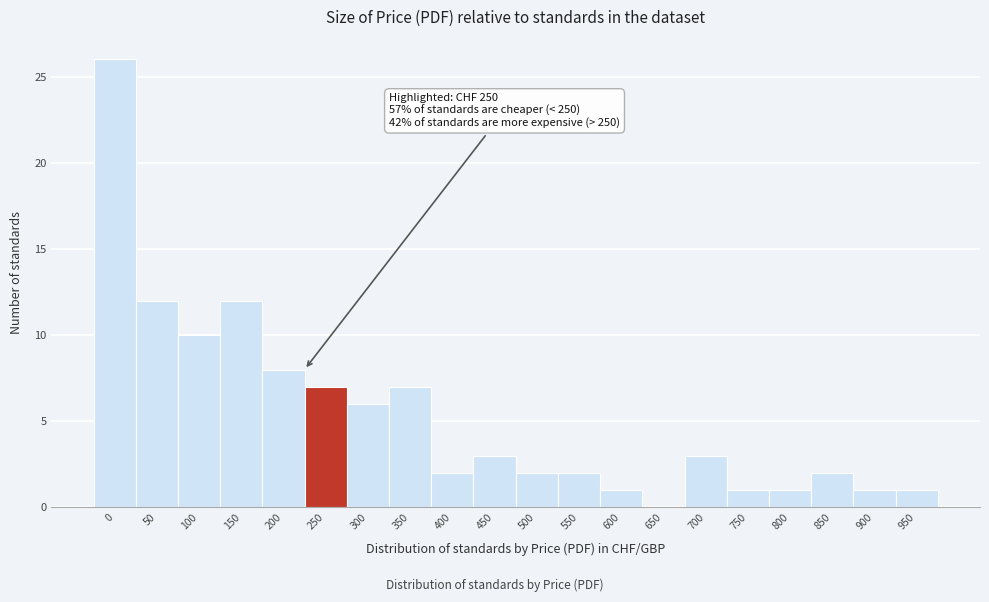

Reading right to left, transcribe all the data shown in this chart.

950=1	900=1	850=2	800=1	750=1	700=3	650=0	600=1	550=2	500=2	450=3	400=2	350=7	300=6	250=7	200=8	150=12	100=10	50=12	0=26